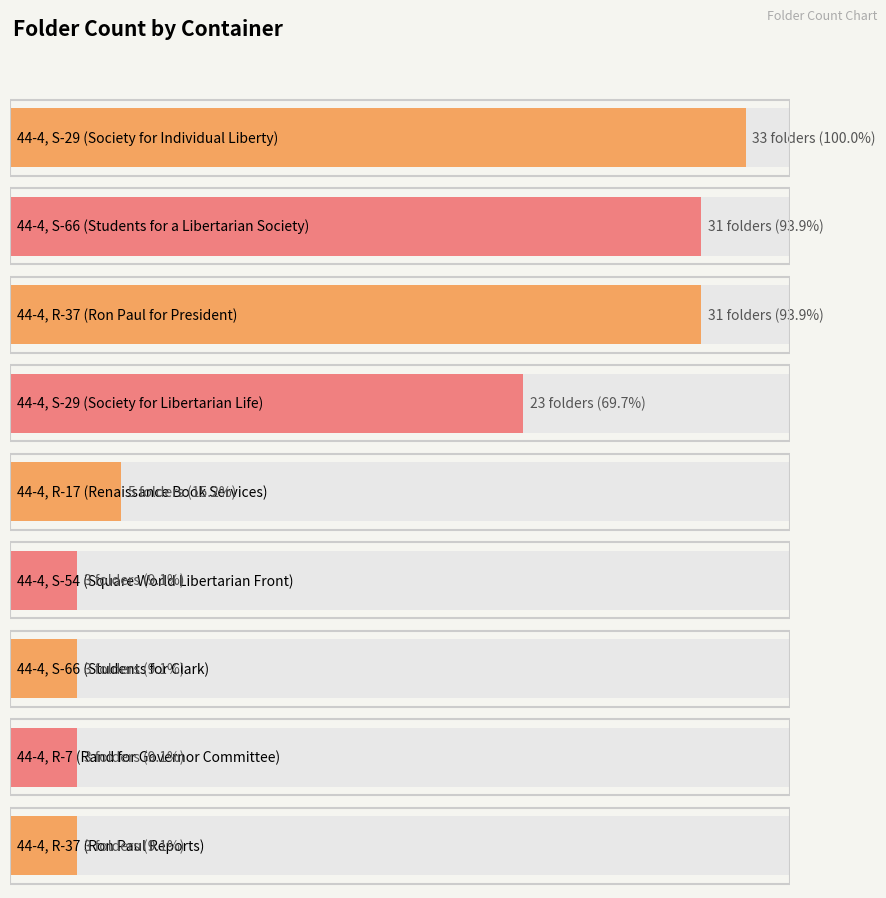

What is the minimum value shown in the chart?

3